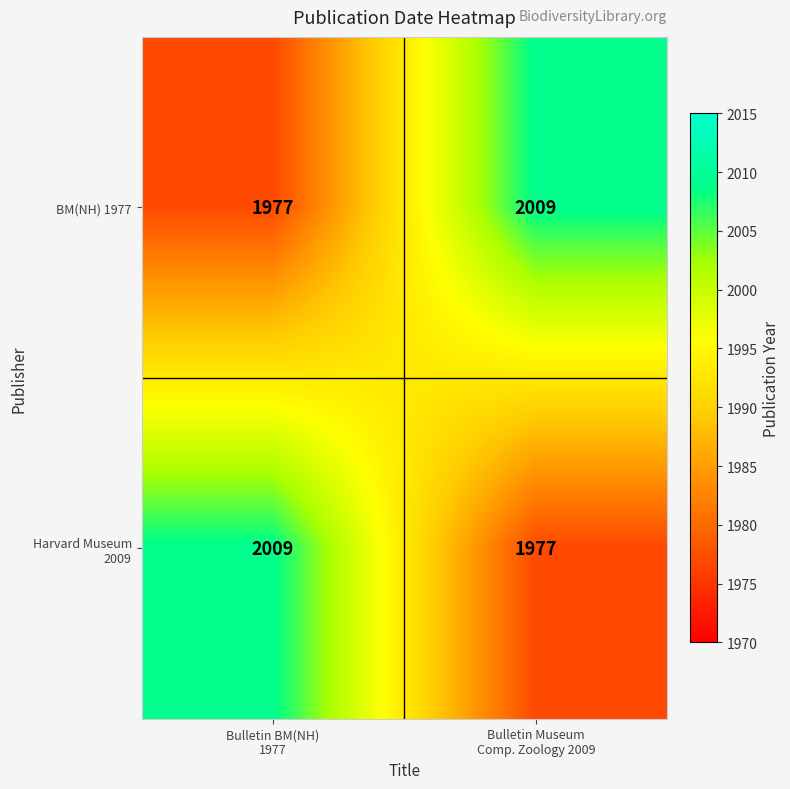

What is the sum of all BM(NH) 1977 values?

3986